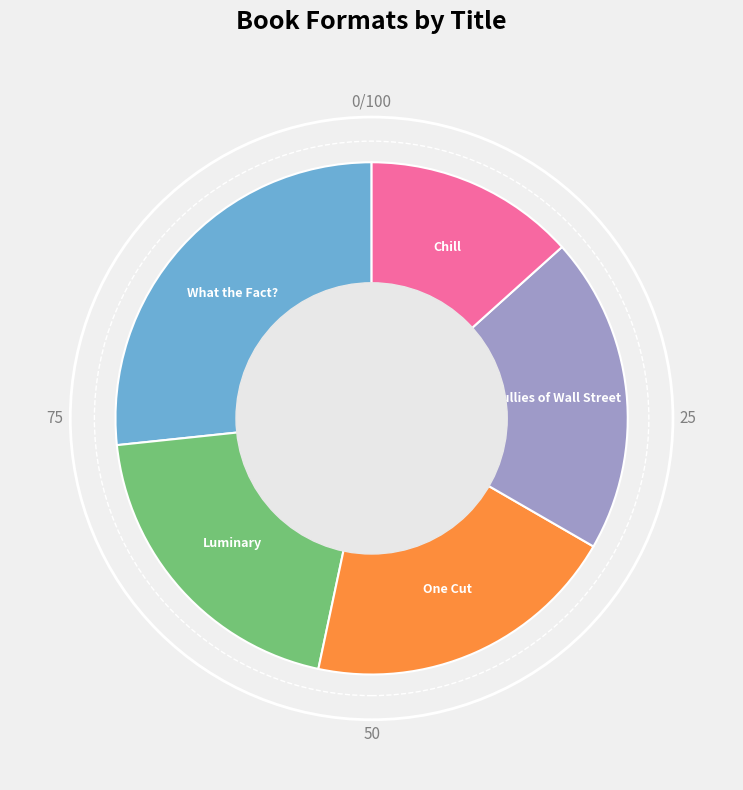

Is there any slice that represents more than half of the pie?

No